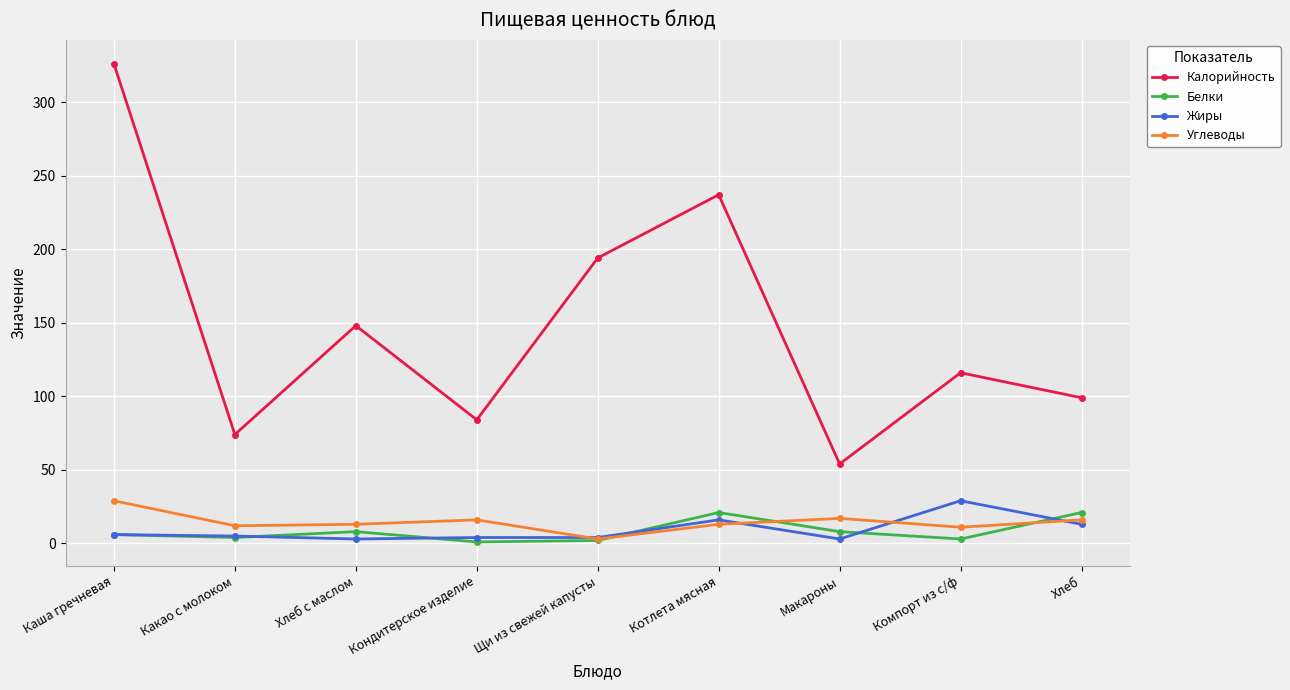

Rank the categories by Калорийность value from lowest to highest.

Макароны, Какао с молоком, Кондитерское изделие, Хлеб, Компорт из с/ф, Хлеб с маслом, Щи из свежей капусты, Котлета мясная, Каша гречневая